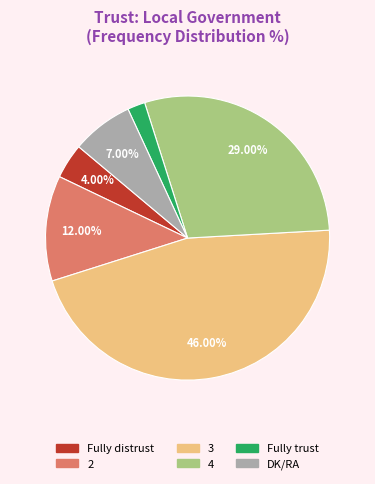

What percentage do 4 and DK/RA together represent?

36.0%